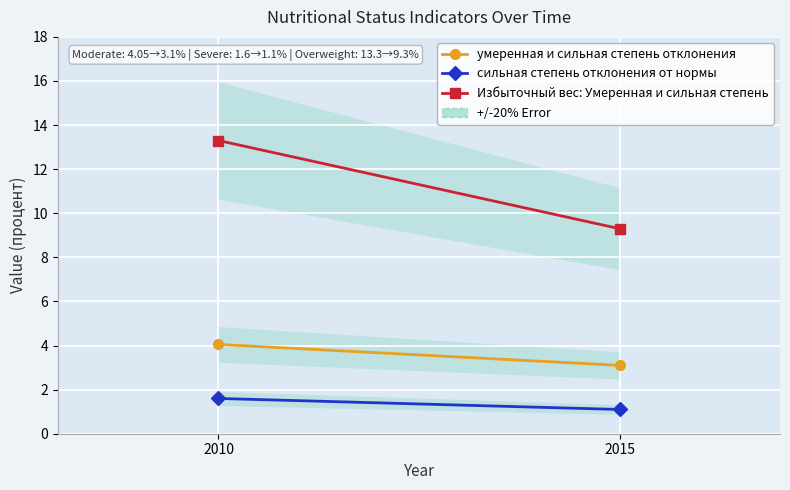

How many categories are shown in the chart?

2